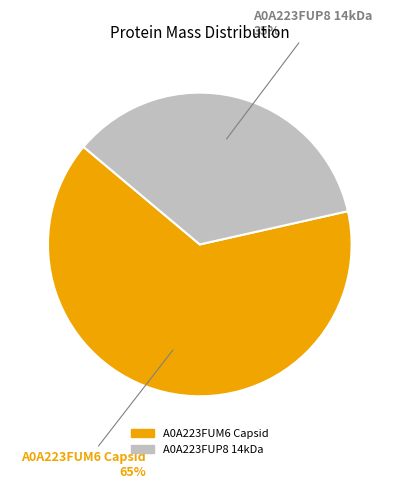

How many segments does this pie chart have?

2